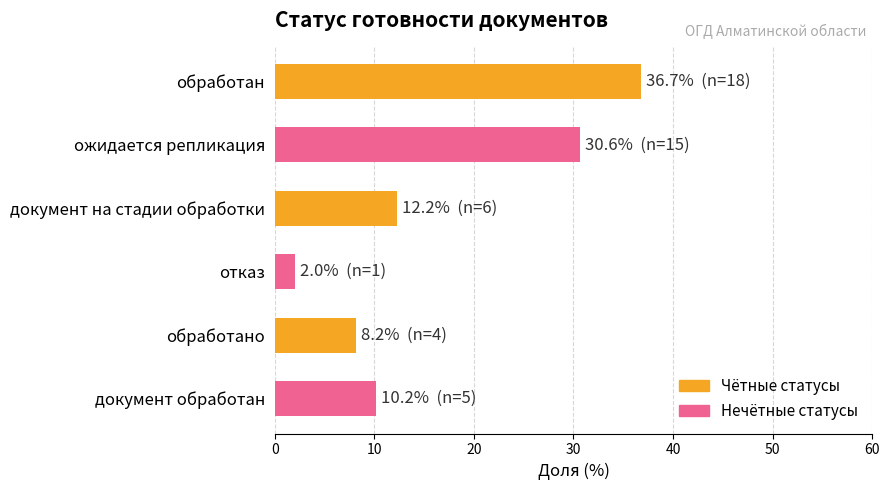

What is the difference between the second highest and minimum values?

28.6